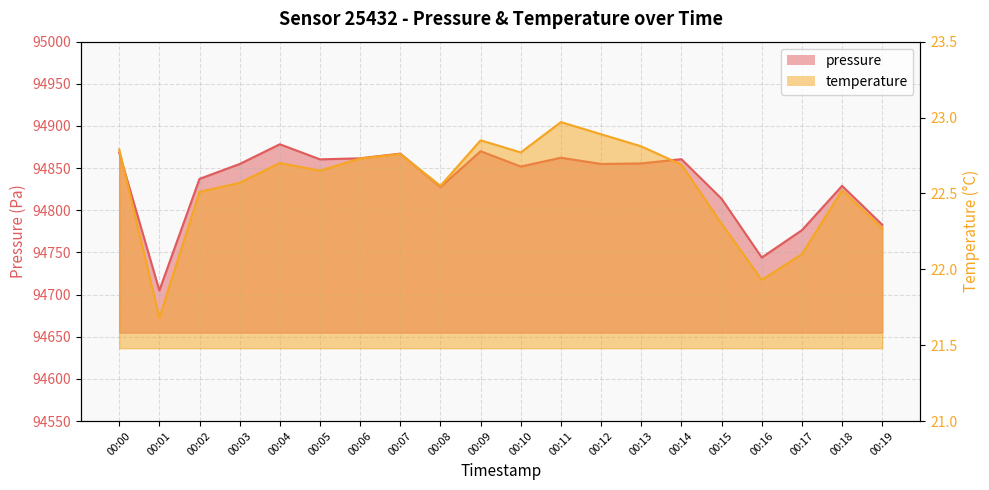

How many lines are shown in the chart?

2